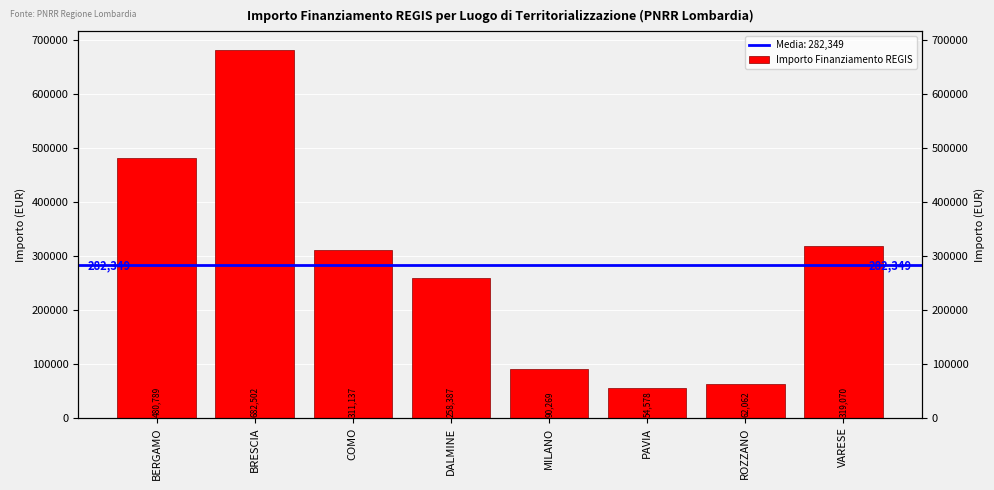

True or false: the data shows 26324.2 at PAVIA.

False